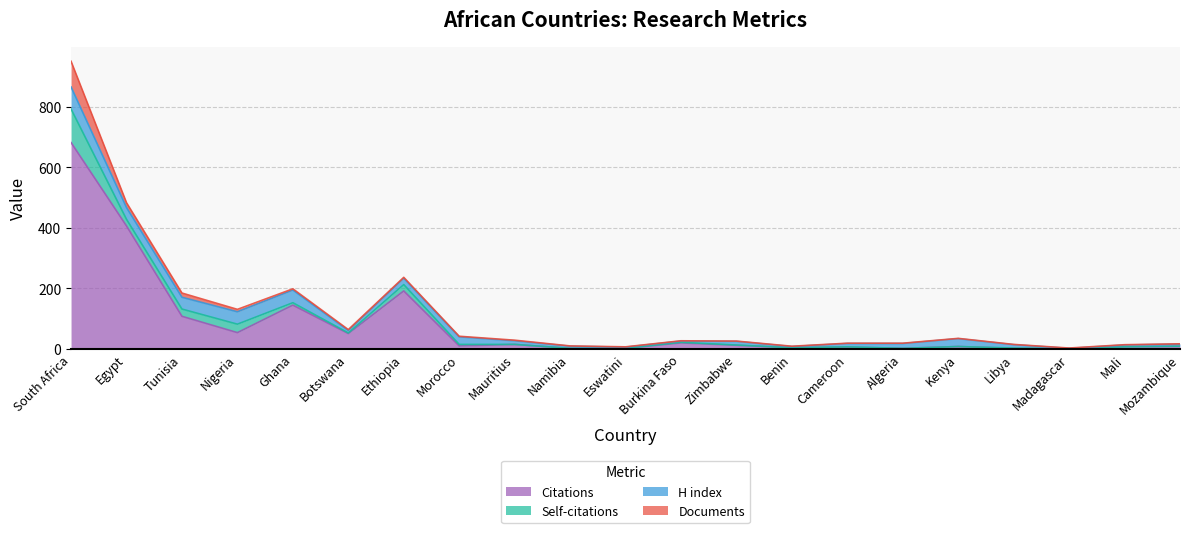

What is the difference between the maximum and minimum values in the Self-citations series?

111